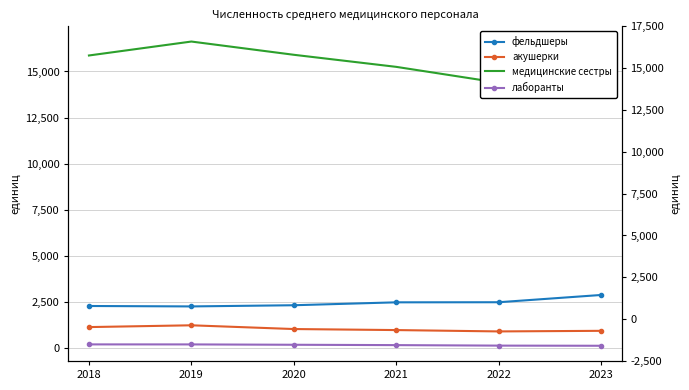

What is the maximum value shown in the chart?

16624